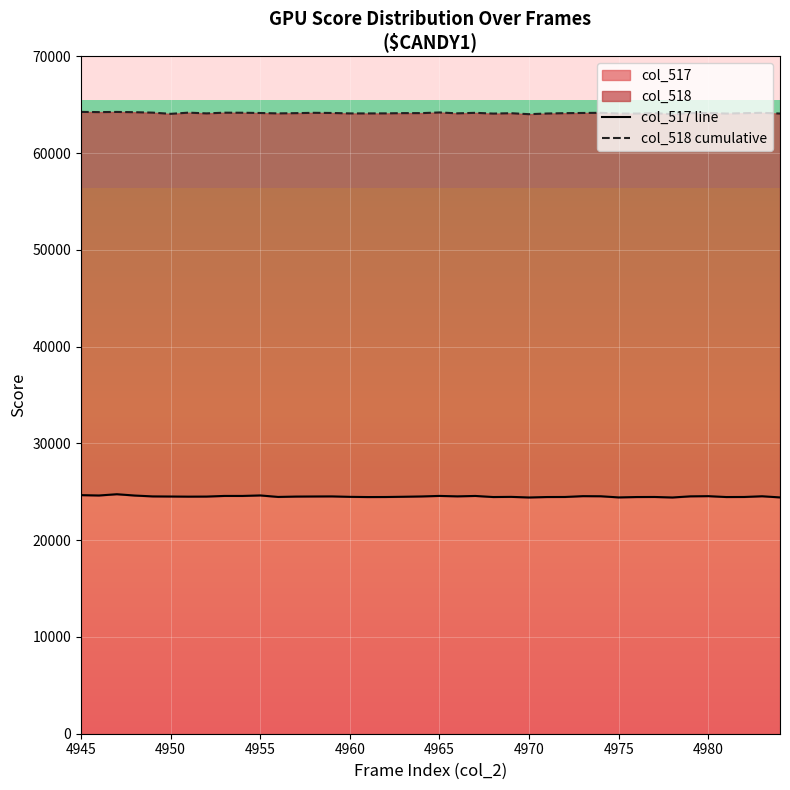

True or false: col_517 has a value of 24626 at 4955.

True